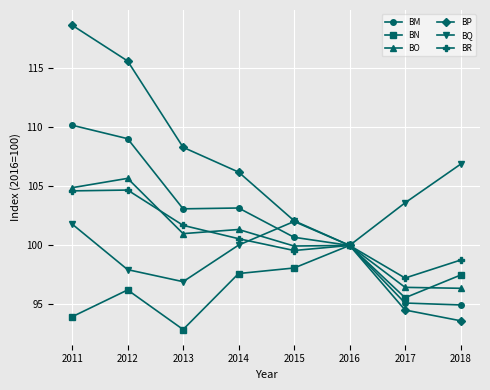

Which series has the widest spread of values?

BP